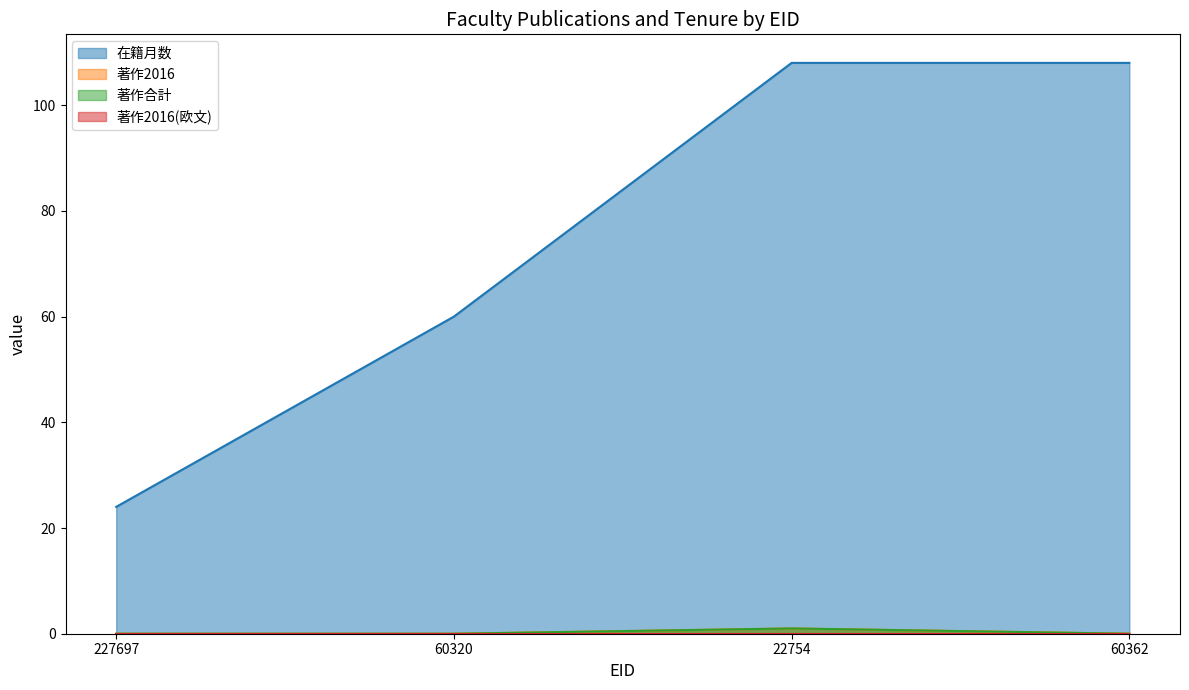

True or false: 在籍月数 and 著作合計 cross at least once.

False